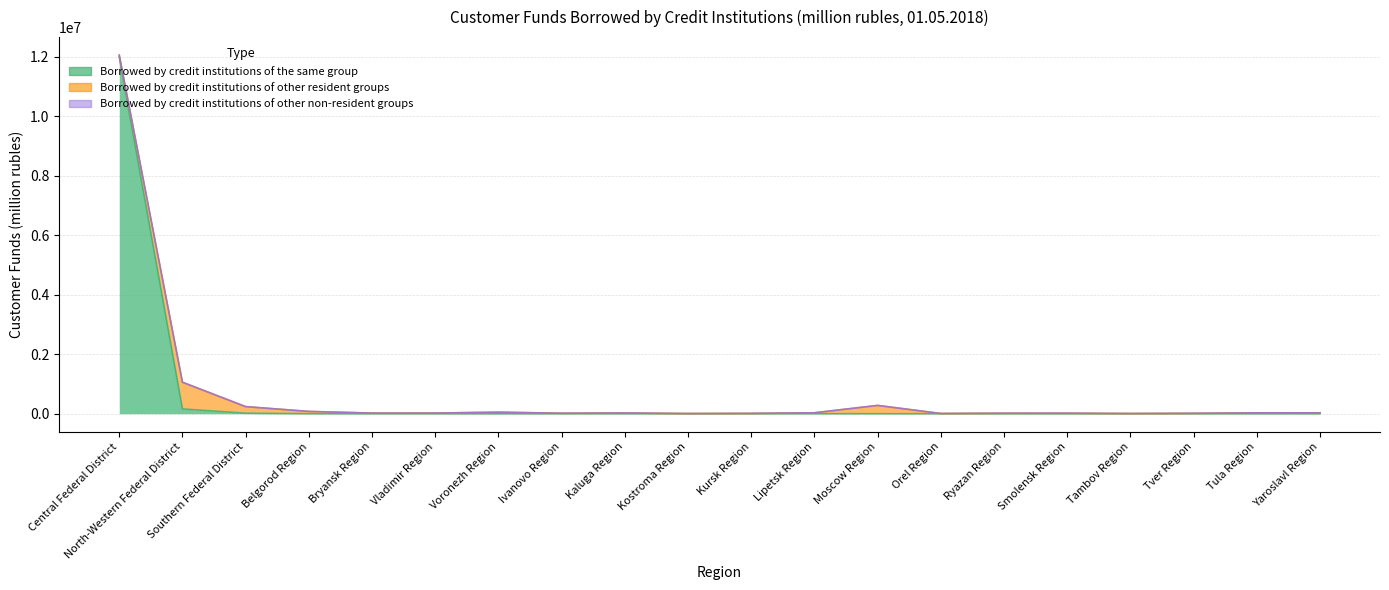

List the labels in order of Borrowed by credit institutions of other resident groups value, smallest first.

Kostroma Region, Tambov Region, Orel Region, Kursk Region, Tver Region, Ryazan Region, Ivanovo Region, Smolensk Region, Bryansk Region, Vladimir Region, Kaluga Region, Yaroslavl Region, Tula Region, Lipetsk Region, Central Federal District, Voronezh Region, Belgorod Region, Southern Federal District, Moscow Region, North-Western Federal District